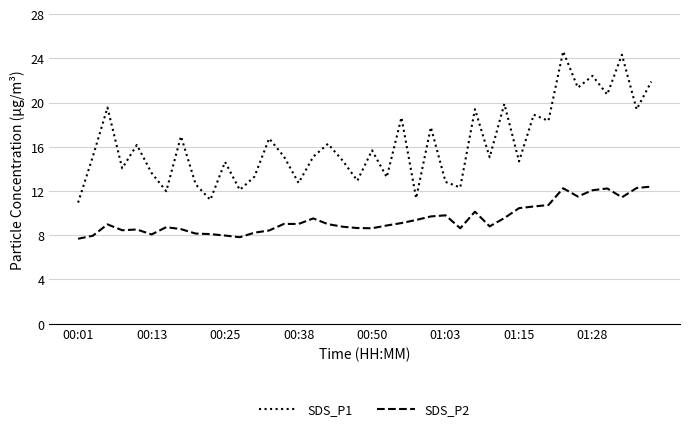

Which series has the widest spread of values?

SDS_P1